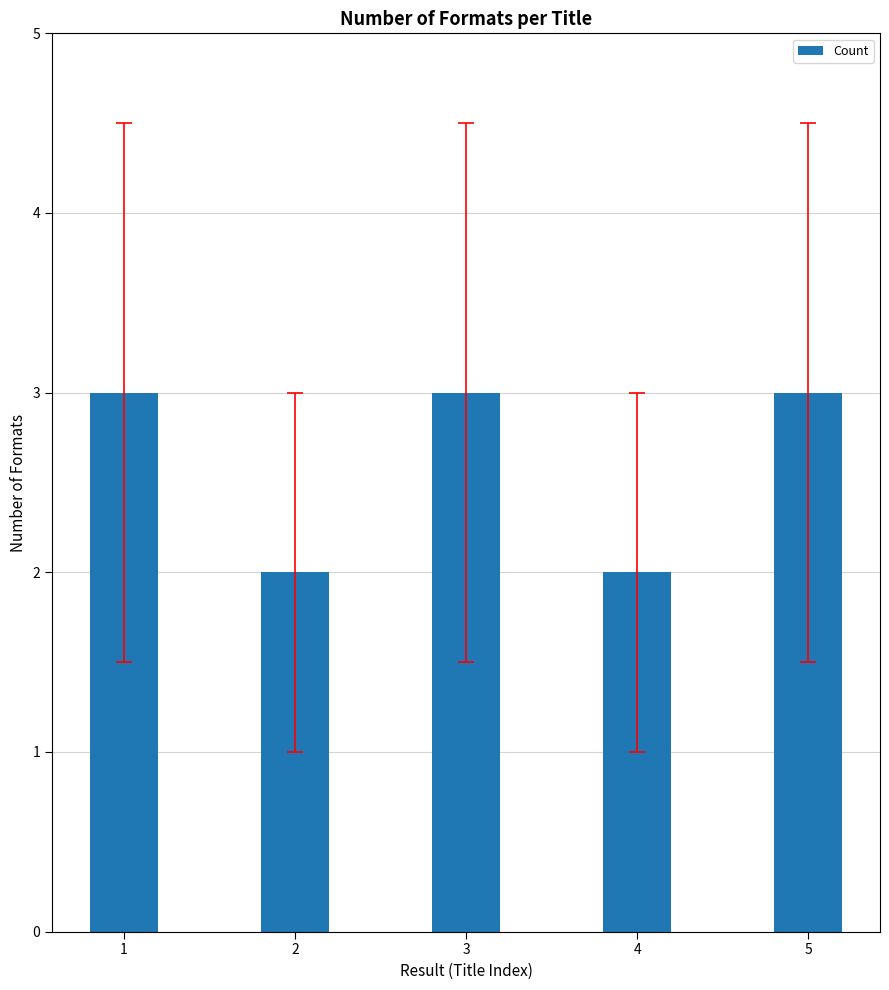

Reading left to right, what are all the values shown in this chart?

3	2	3	2	3